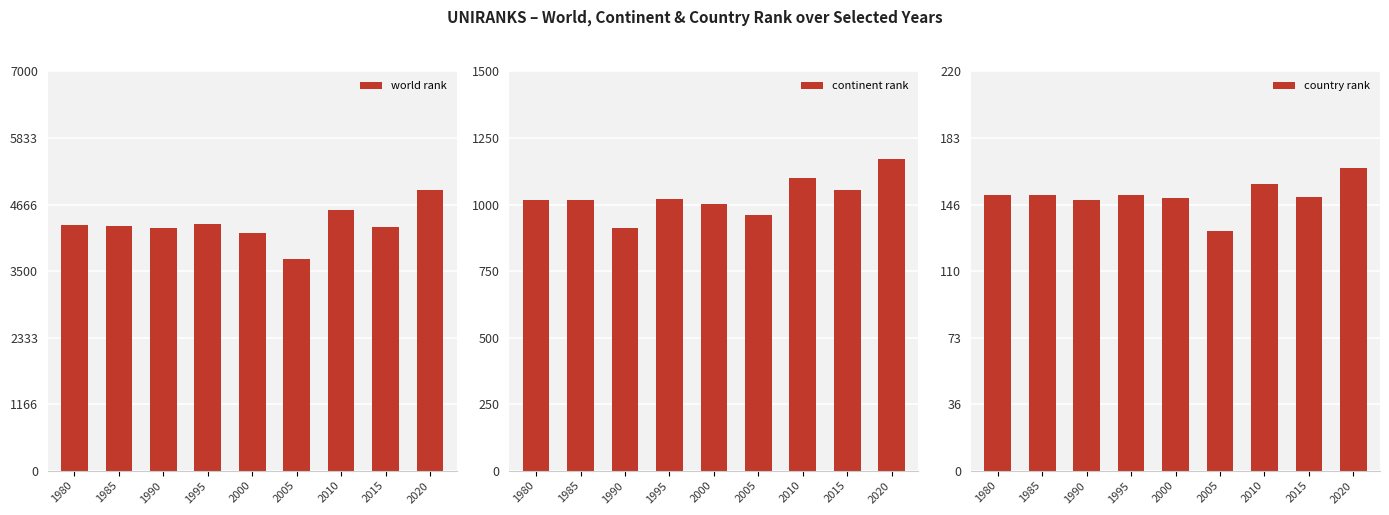

The value of continent rank at 1990 is 912. True or false?

True